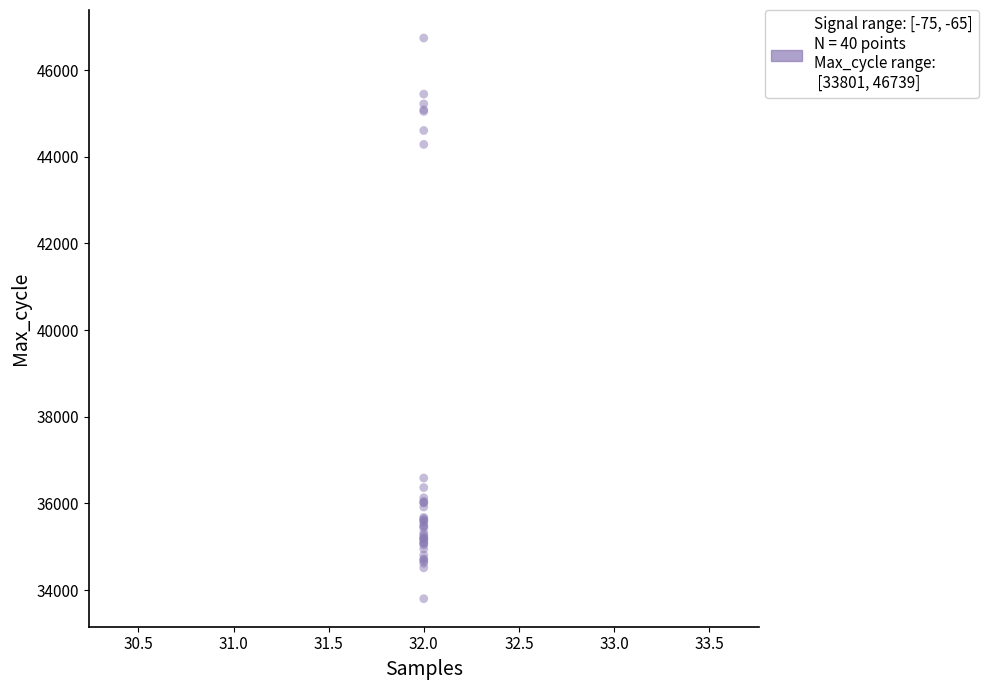

What Y value in the scatter plot is closest to 40270?

36585